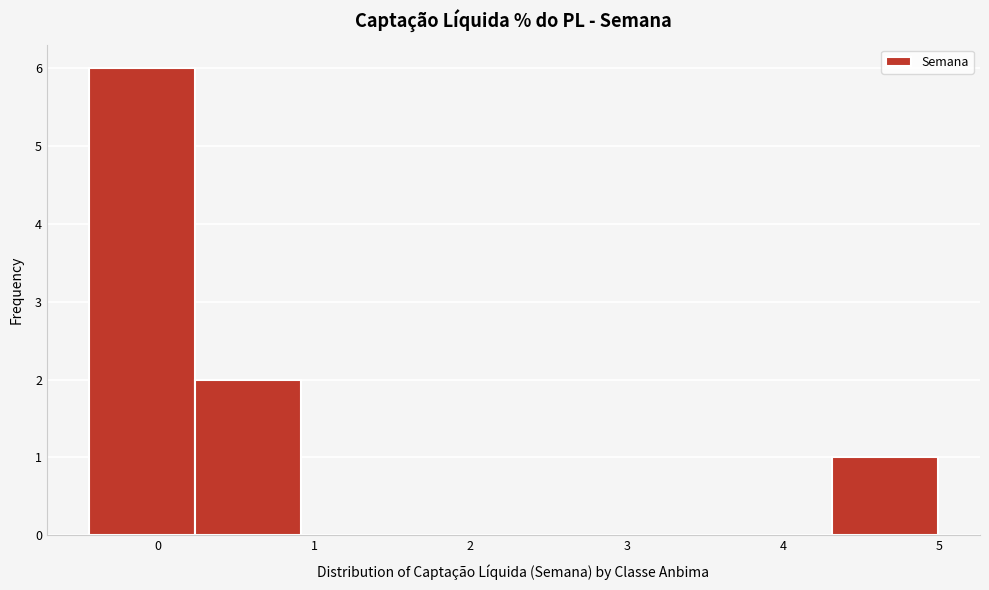

Reading left to right, list every bar in this chart as the range it spans on the x-axis followed by its height. Neither the bar edges nor the heights are printed on the chart, so give them approximately, as read against the axes.

-0.4 to 0.2: 6
0.2 to 0.9: 2
0.9 to 1.6: 0
1.6 to 2.3: 0
2.3 to 3.0: 0
3.0 to 3.6: 0
3.6 to 4.3: 0
4.3 to 5.0: 1